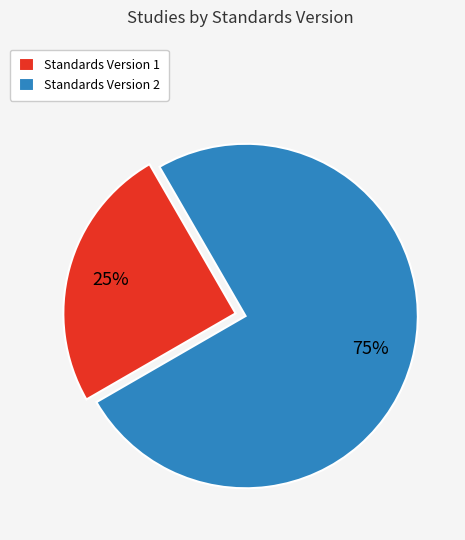

Rank the categories by value from highest to lowest.

Standards Version 2, Standards Version 1